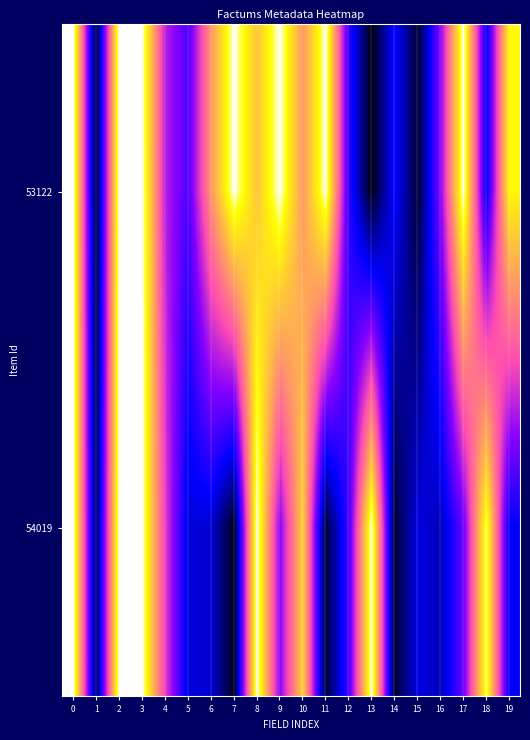

Reading left to right, what are all the values shown in this chart?

53122: 0=1.0	1=0.1	2=1.0	3=1.0	4=0.5	5=0.3	6=0.7	7=1.0	8=0.8	9=1.0	10=0.7	11=1.0	12=0.3	13=0.0	14=0.3	15=0.1	16=0.4	17=1.0	18=0.2	19=0.9
54019: 0=1.0	1=0.1	2=1.0	3=1.0	4=0.5	5=0.2	6=0.2	7=0.0	8=1.0	9=0.4	10=0.8	11=0.1	12=0.3	13=1.0	14=0.1	15=0.2	16=0.2	17=0.4	18=1.0	19=0.2